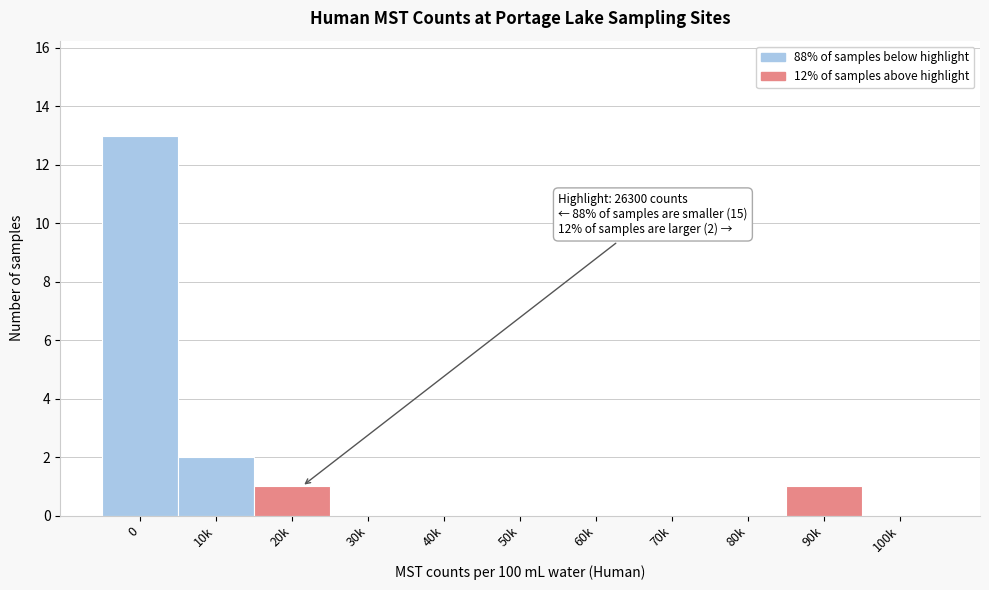

Reading left to right, list all the values displayed in this chart.

0=13	10k=2	20k=1	30k=0	40k=0	50k=0	60k=0	70k=0	80k=0	90k=1	100k=0